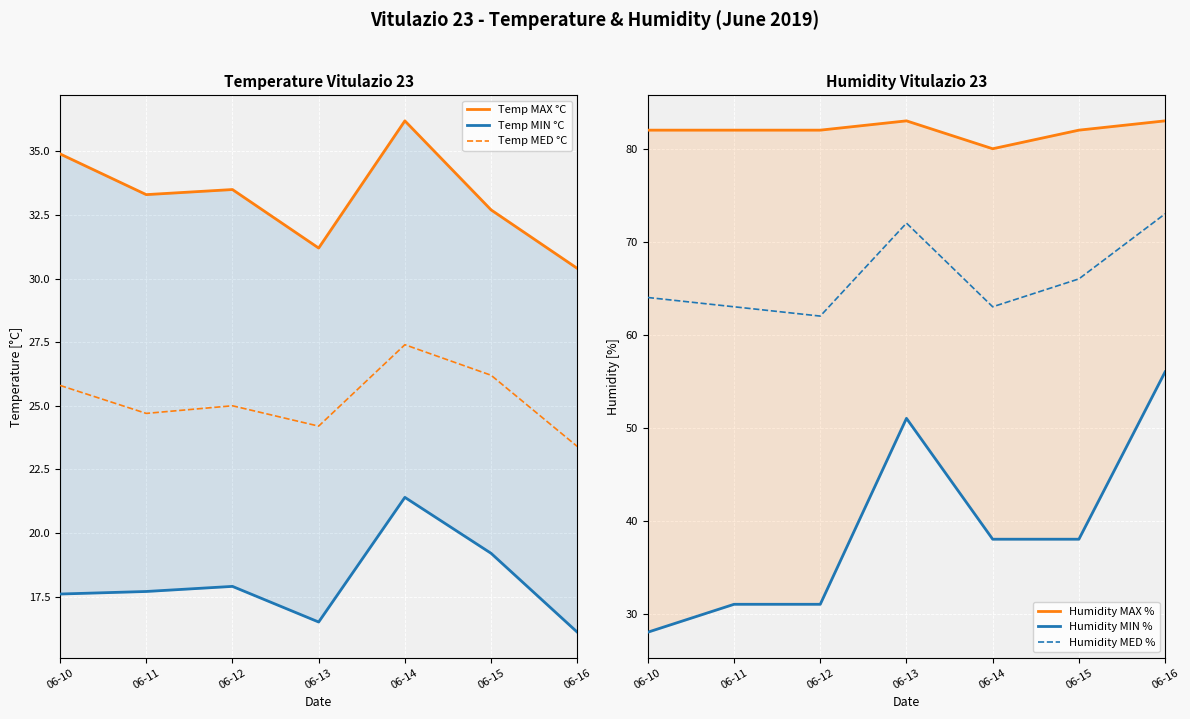

Which category has the lowest value in the Temp MED °C series?

06-16